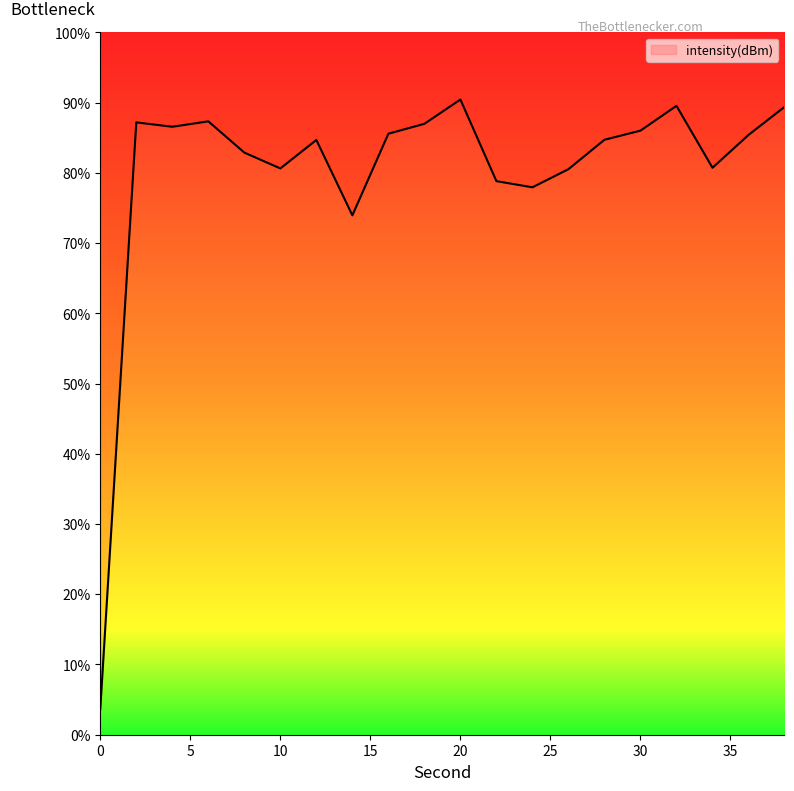

List the labels in order of value, smallest first.

0, 14, 24, 22, 26, 10, 34, 8, 12, 28, 36, 16, 30, 4, 18, 2, 6, 38, 32, 20